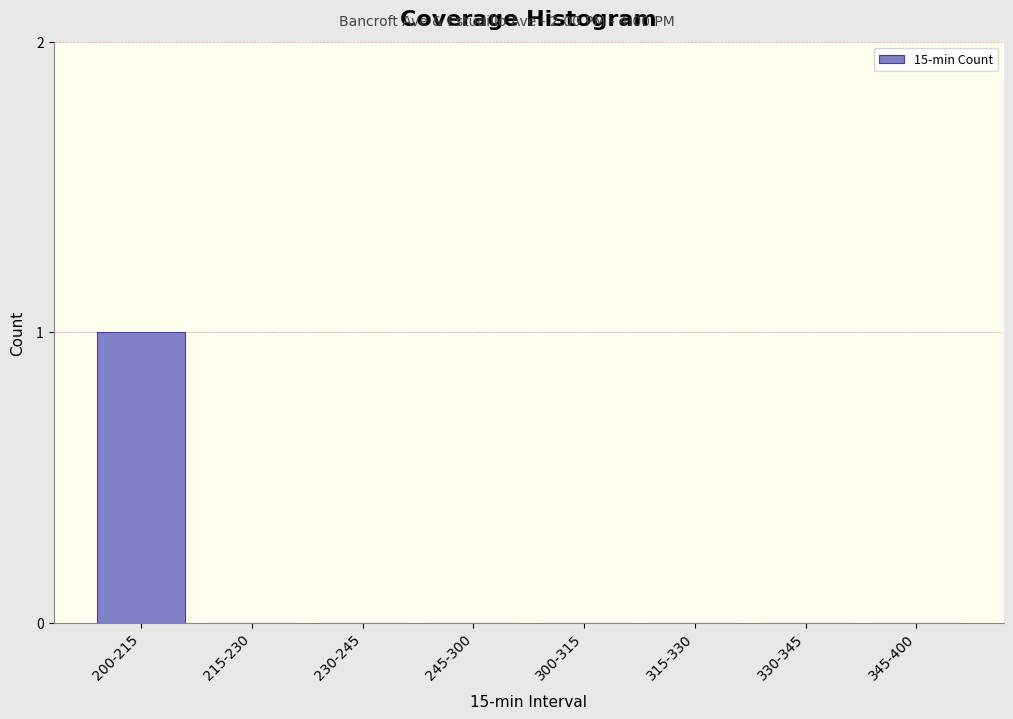

Reading right to left, transcribe all the data shown in this chart.

345-400=0	330-345=0	315-330=0	300-315=0	245-300=0	230-245=0	215-230=0	200-215=1